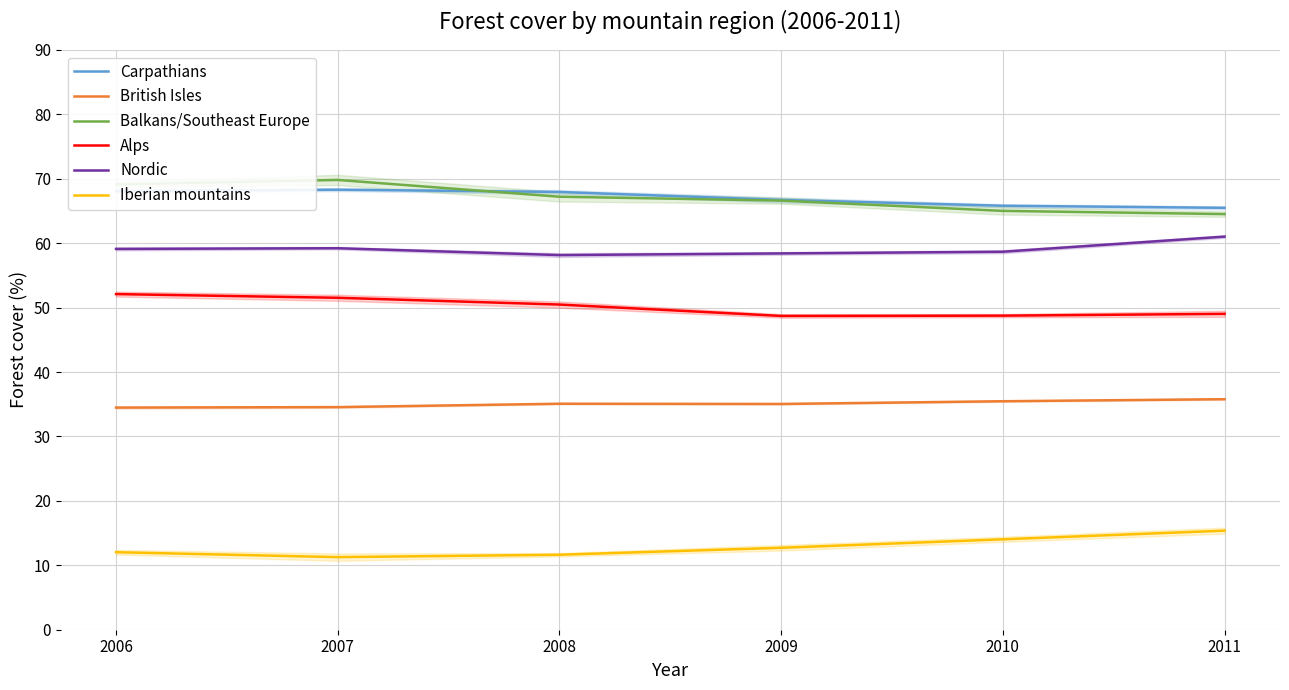

Does the chart have visible grid lines?

Yes